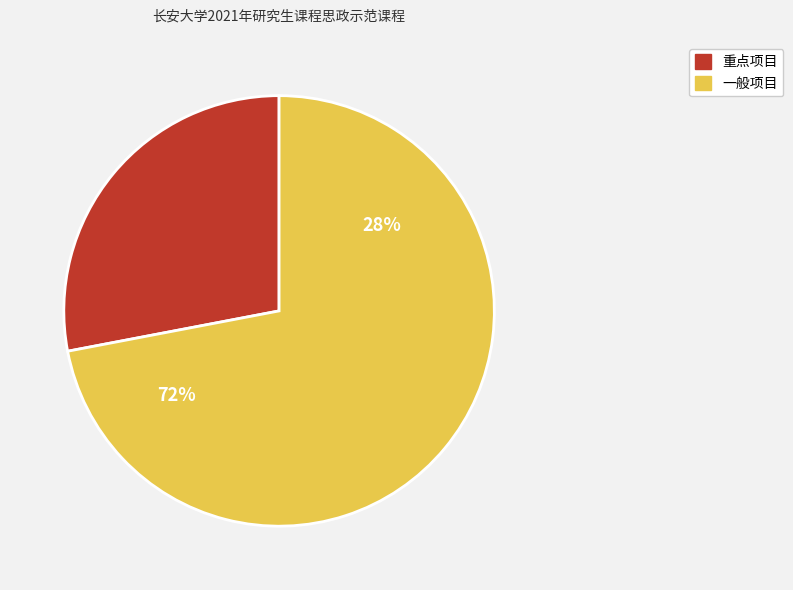

Rank the categories by value from highest to lowest.

一般项目, 重点项目